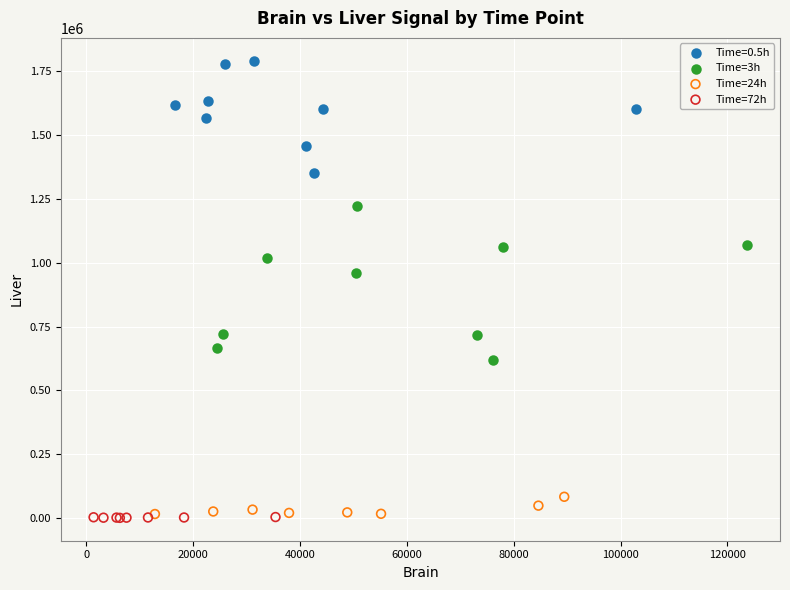

Which series has the largest Y range (max minus min)?

Time=3h